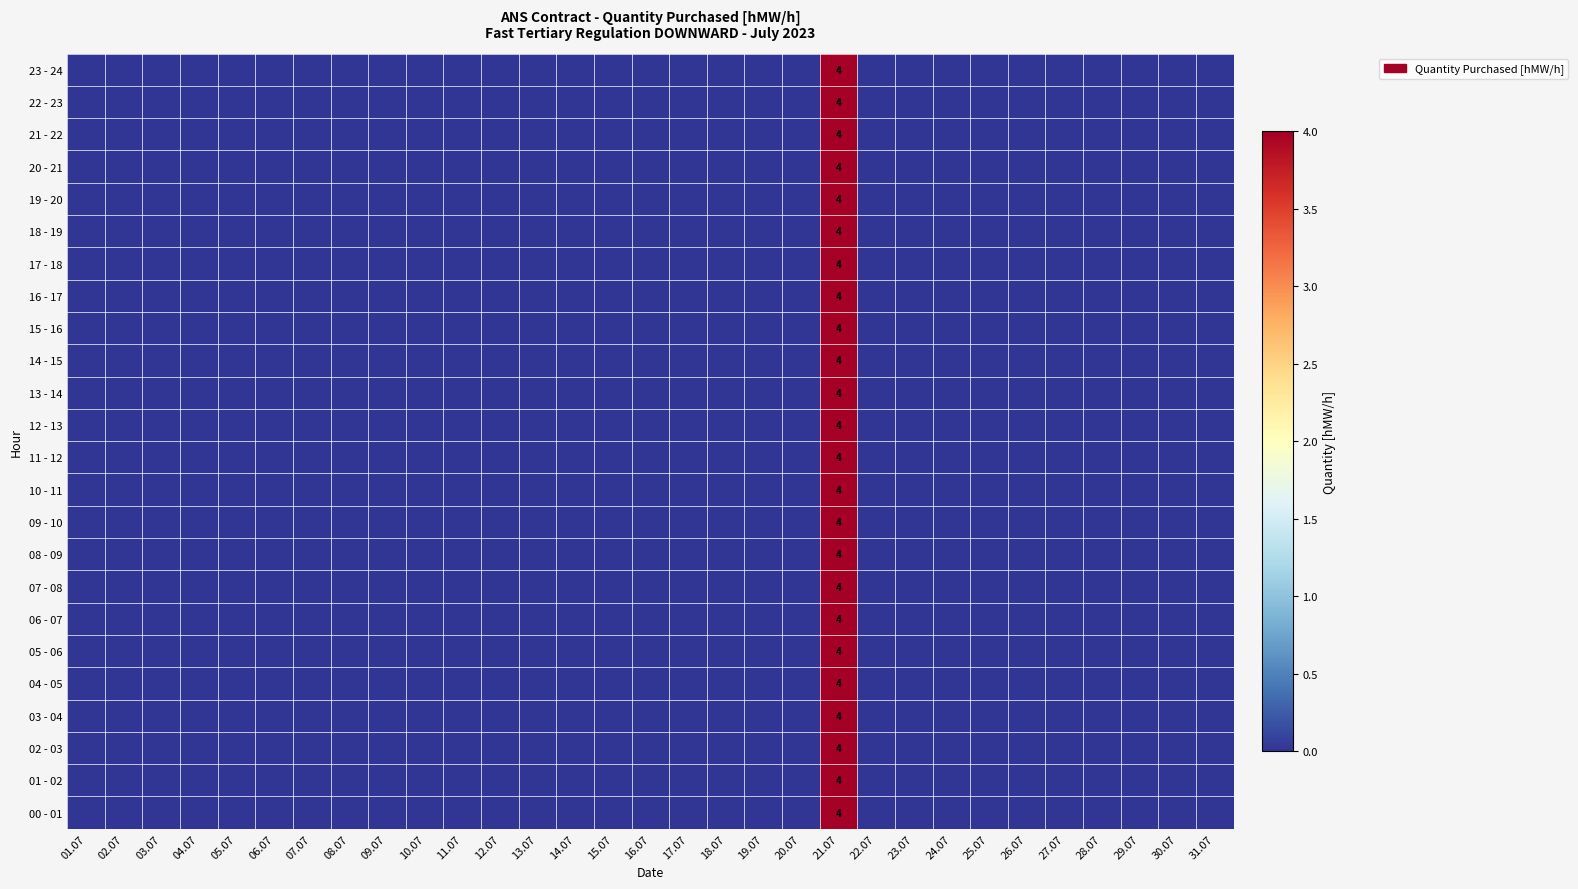

What is the difference between the maximum and minimum values in the 15 - 16 series?

4